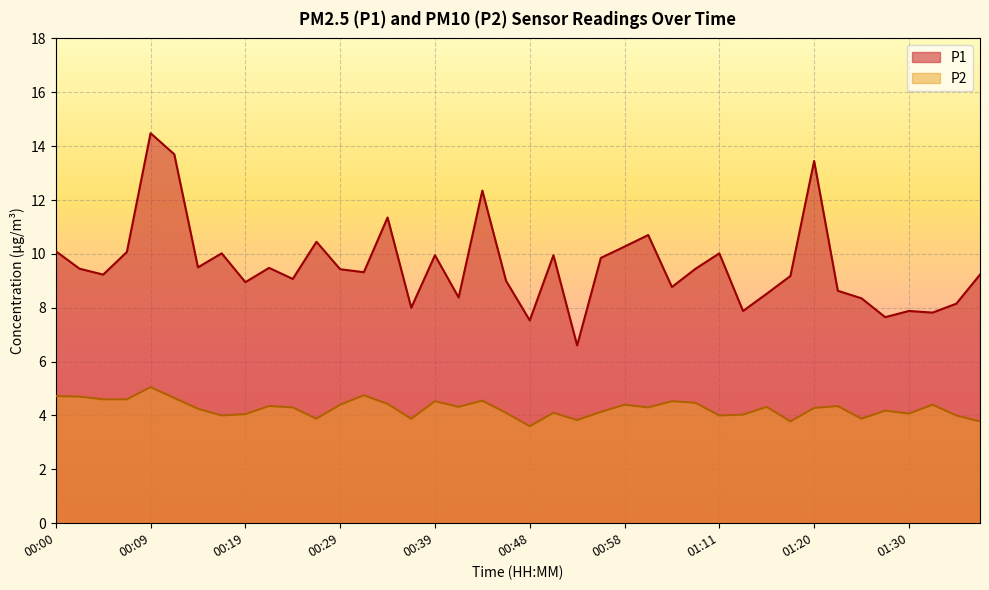

What is the label of the 19th point from the right?

00:51